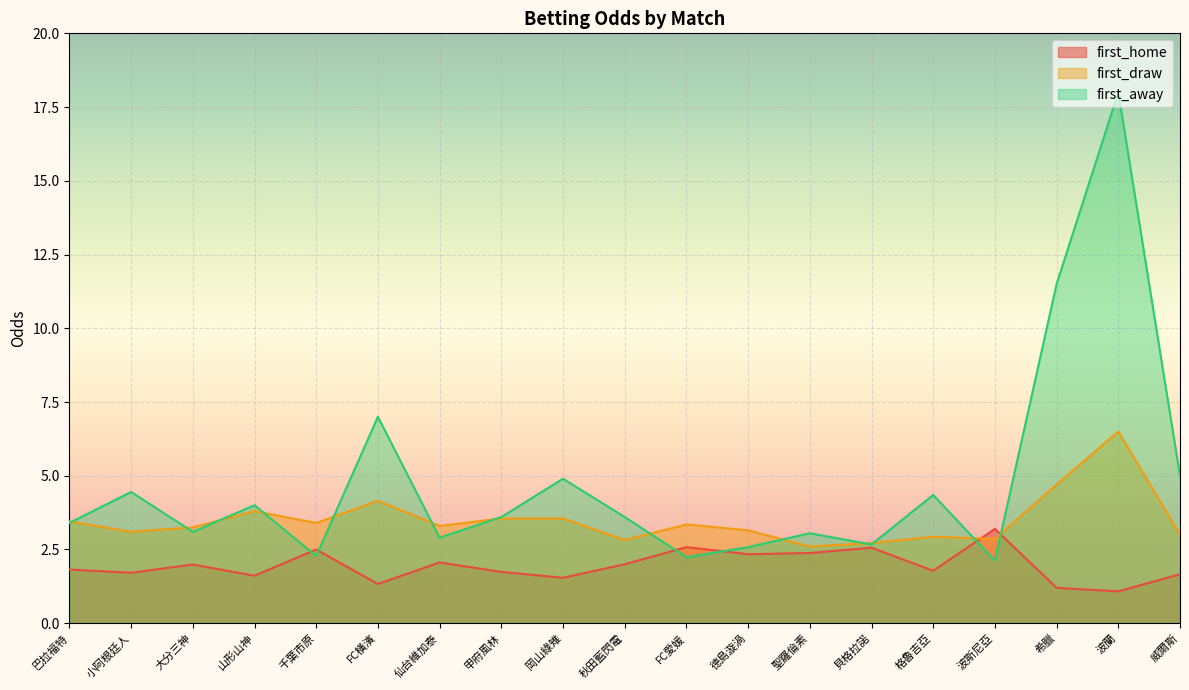

Which series has the largest total across all categories?

first_away